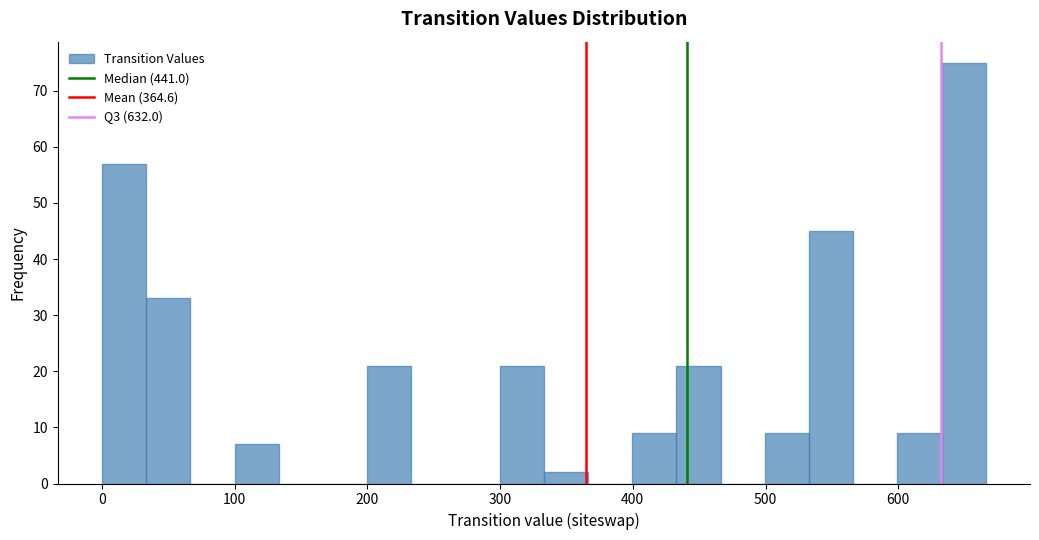

Around what value on the x-axis is the tallest bar? Give the approximate position of its centre, as read against the axis.

650